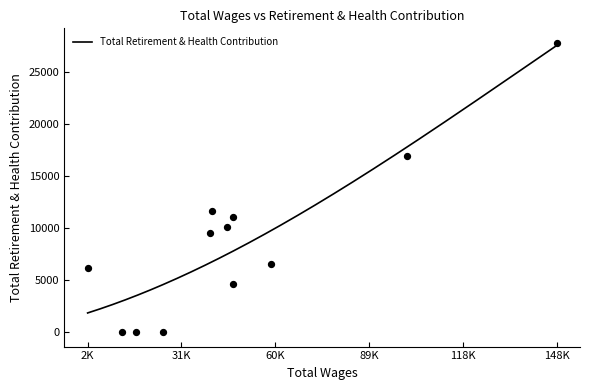

What is the ratio of the value at 40744.49 to the value at 100981.89?

0.7